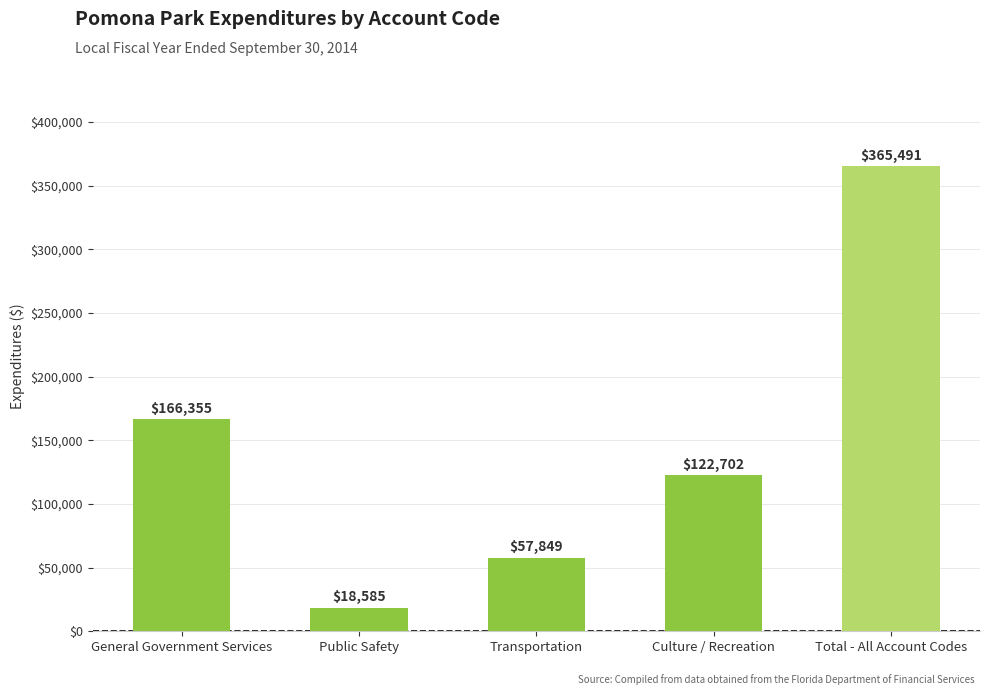

At which category does the chart reach its minimum across all series?

Public Safety